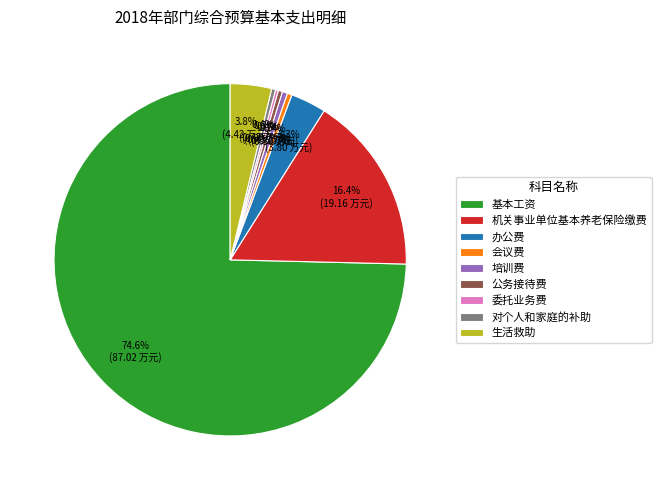

Which has a higher value, 生活救助 or 基本工资?

基本工资